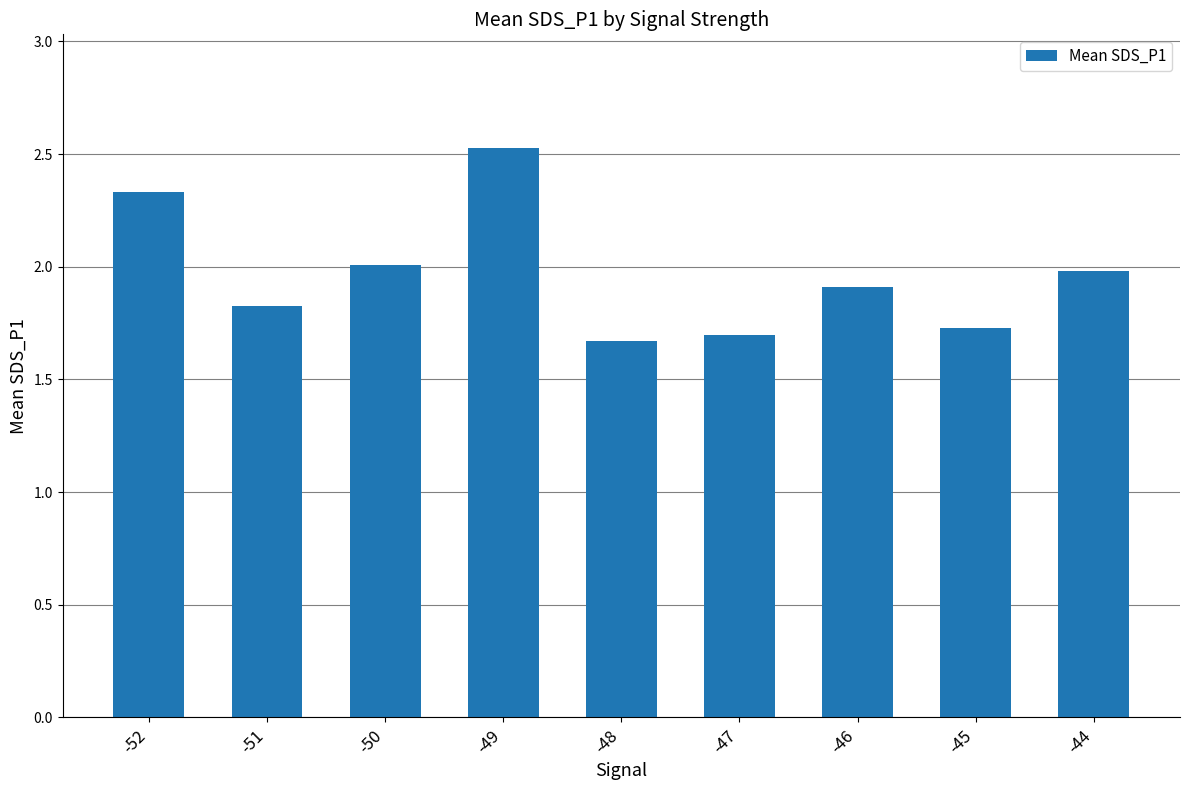

List the labels in order of value, largest first.

-49, -52, -50, -44, -46, -51, -45, -47, -48